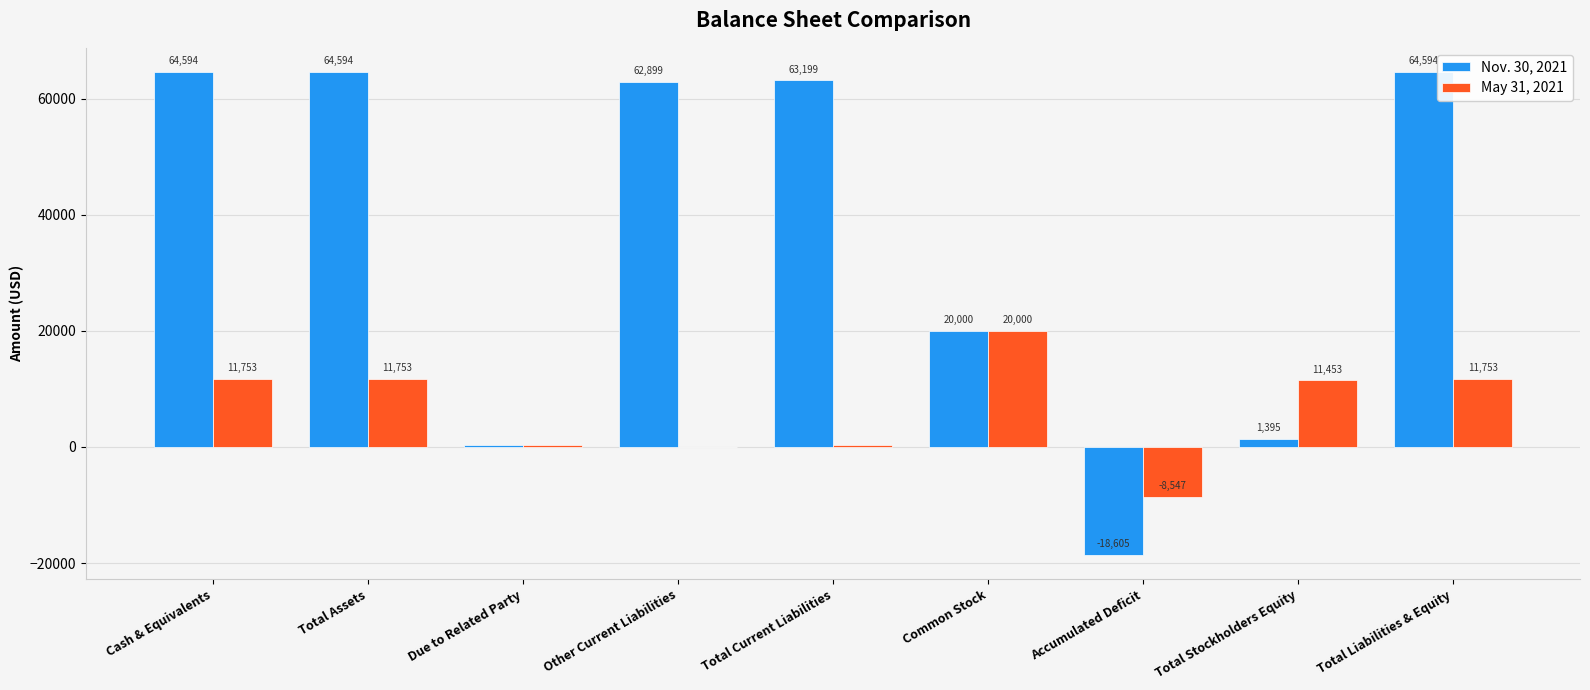

Reading left to right, transcribe all the data shown in this chart.

Nov. 30, 2021: Cash & Equivalents=64594	Total Assets=64594	Due to Related Party=300	Other Current Liabilities=62899	Total Current Liabilities=63199	Common Stock=20000	Accumulated Deficit=-18605	Total Stockholders Equity=1395	Total Liabilities & Equity=64594
May 31, 2021: Cash & Equivalents=11753	Total Assets=11753	Due to Related Party=300	Other Current Liabilities=0	Total Current Liabilities=300	Common Stock=20000	Accumulated Deficit=-8547	Total Stockholders Equity=11453	Total Liabilities & Equity=11753